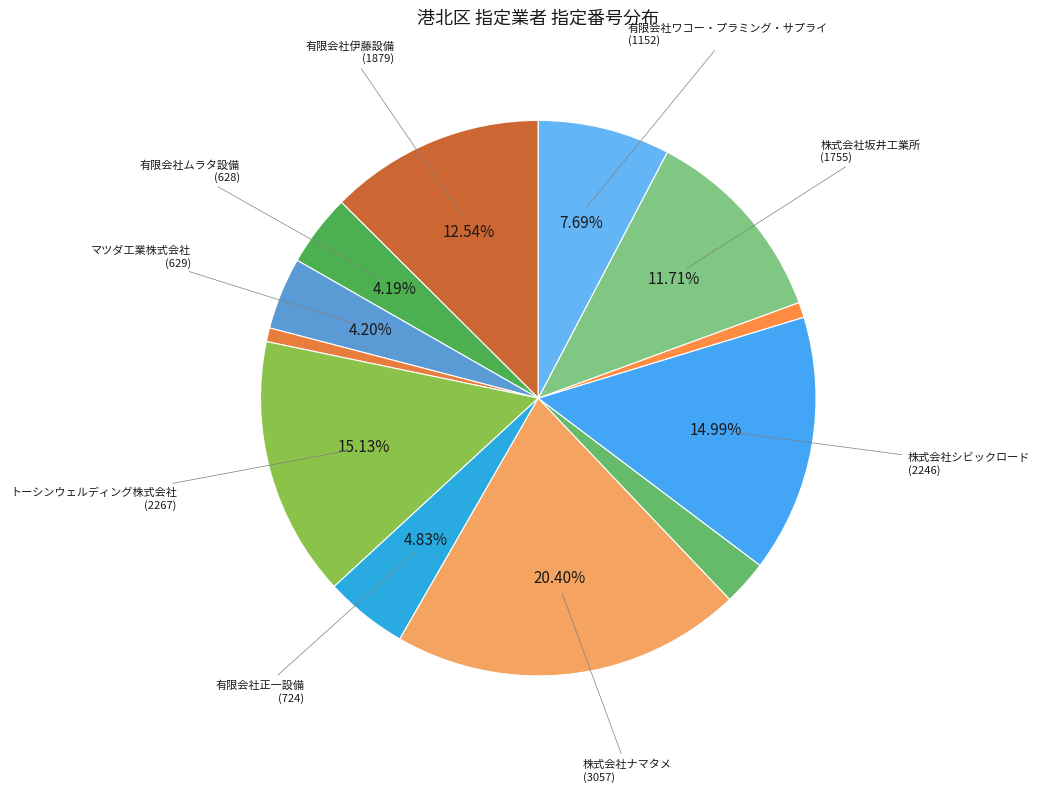

How many slices are in this pie chart?

12